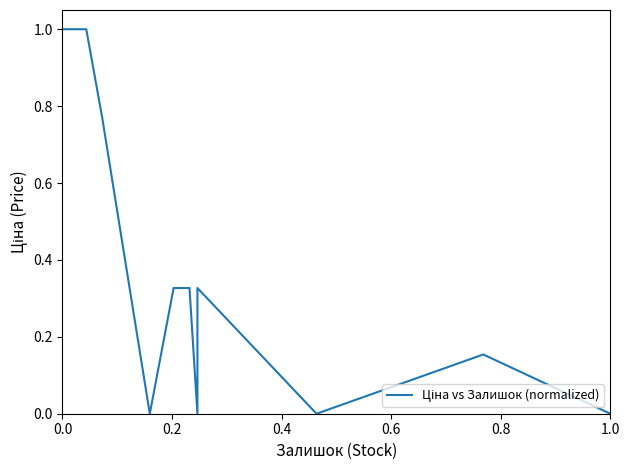

How many distinct data groups are displayed?

1